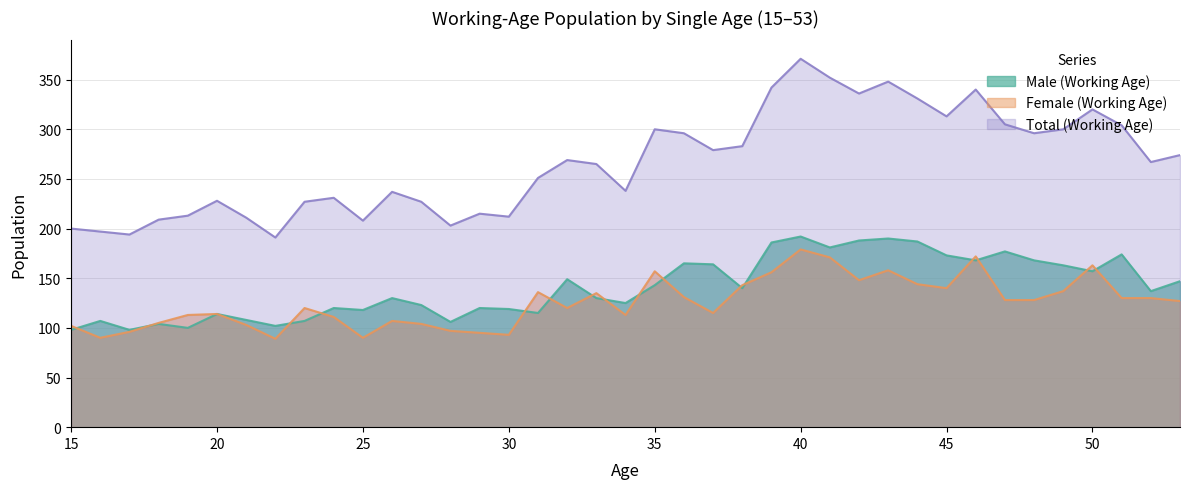

Reading right to left, what are all the values shown in this chart?

Male (Working Age): 147	137	174	157	163	168	177	168	173	187	190	188	181	192	186	140	164	165	143	125	130	149	115	119	120	106	123	130	118	120	107	102	108	114	100	104	98	107	98
Female (Working Age): 127	130	130	163	137	128	128	172	140	144	158	148	171	179	156	143	115	131	157	113	135	120	136	93	95	97	104	107	90	111	120	89	103	114	113	105	96	90	102
Total (Working Age): 274	267	304	320	300	296	305	340	313	331	348	336	352	371	342	283	279	296	300	238	265	269	251	212	215	203	227	237	208	231	227	191	211	228	213	209	194	197	200